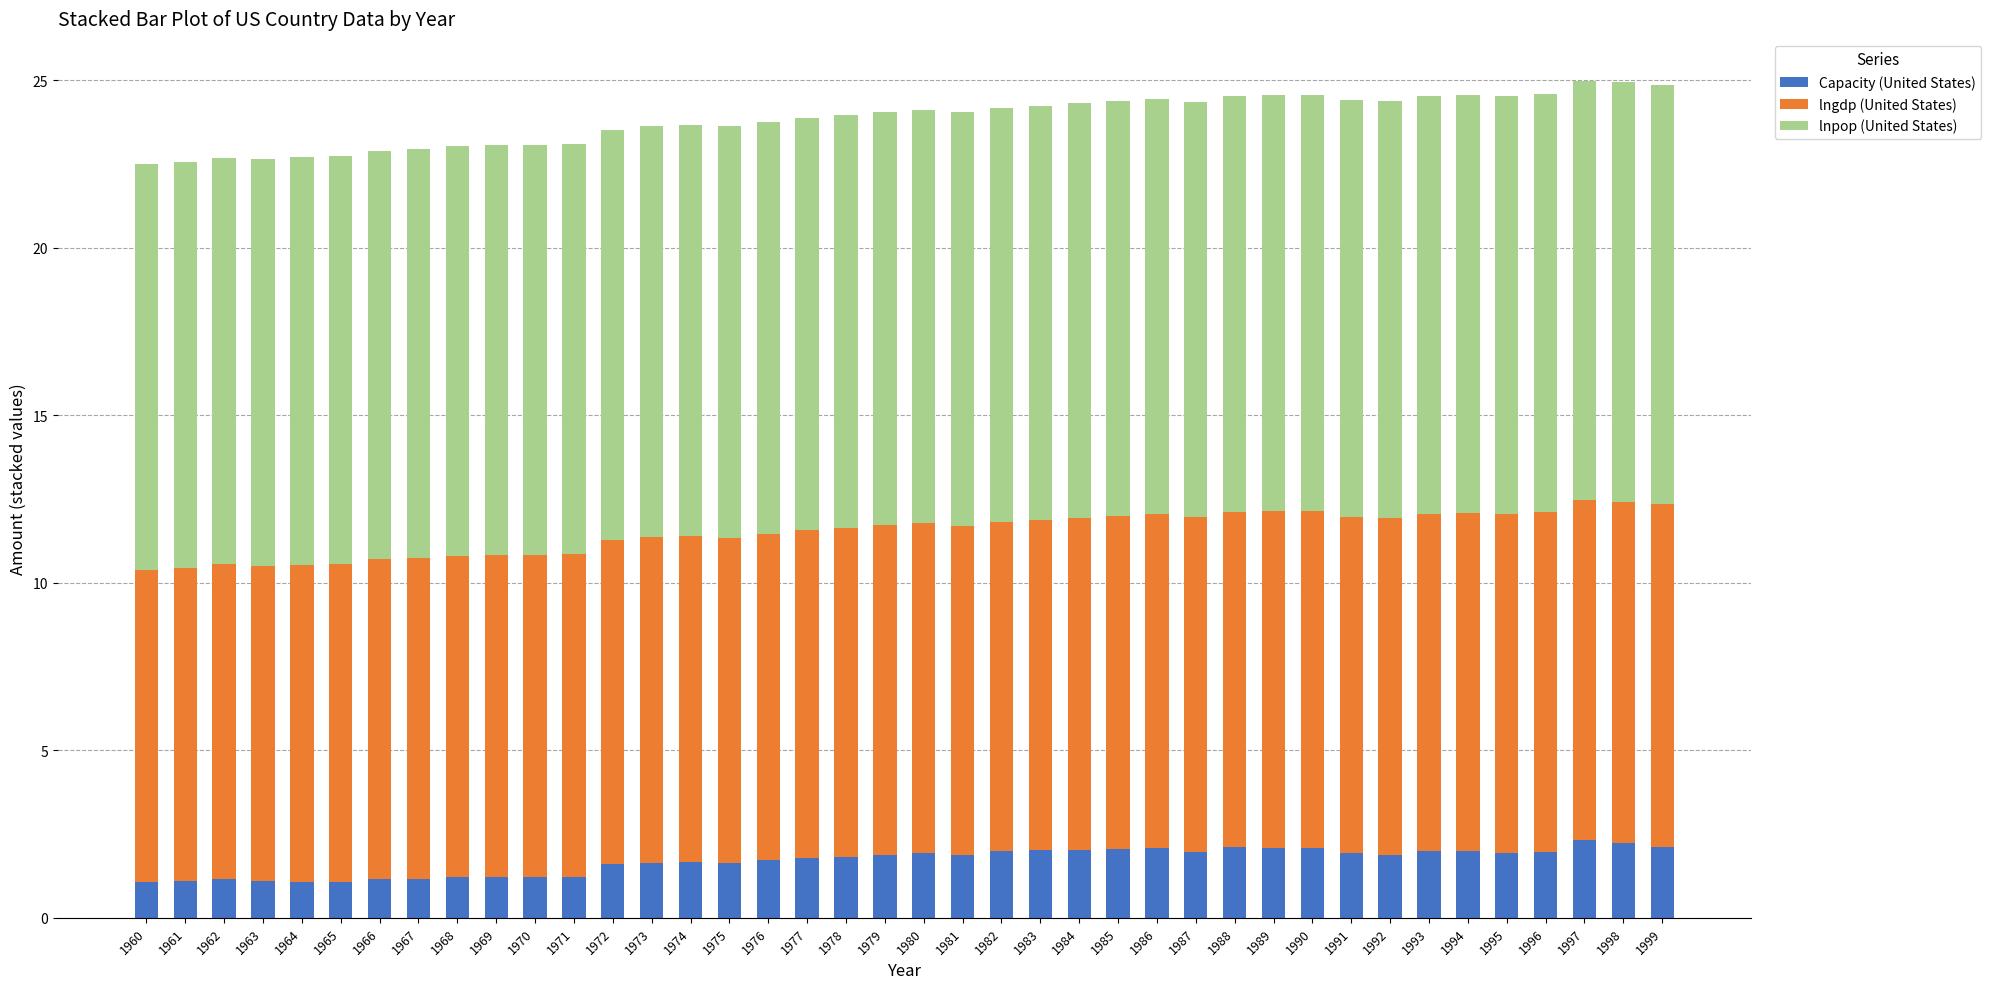

What is the highest value of the Capacity (United States) series?

2.3